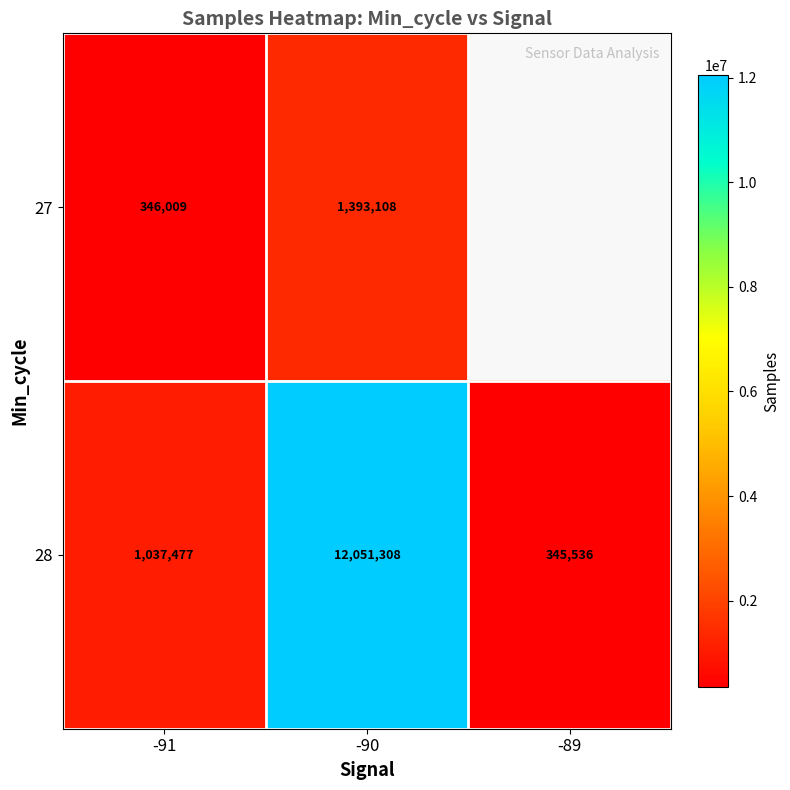

How many categories are shown in the chart?

3